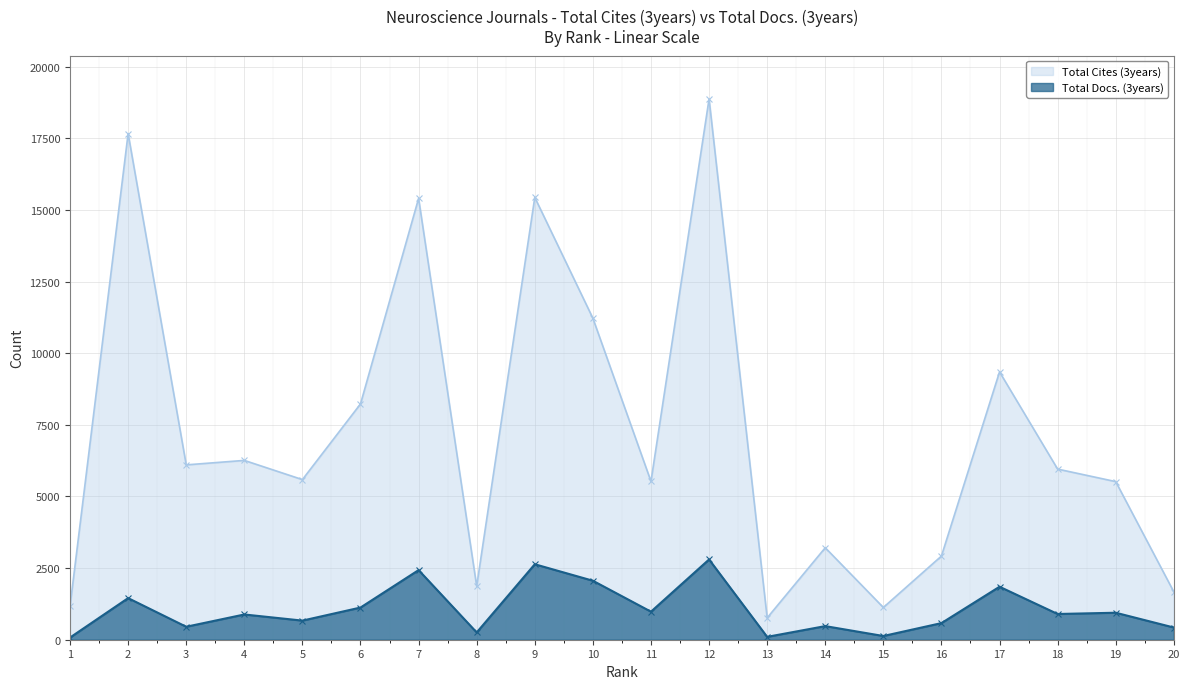

Is it true that Total Cites (3years) equals 2877 at 11?

False